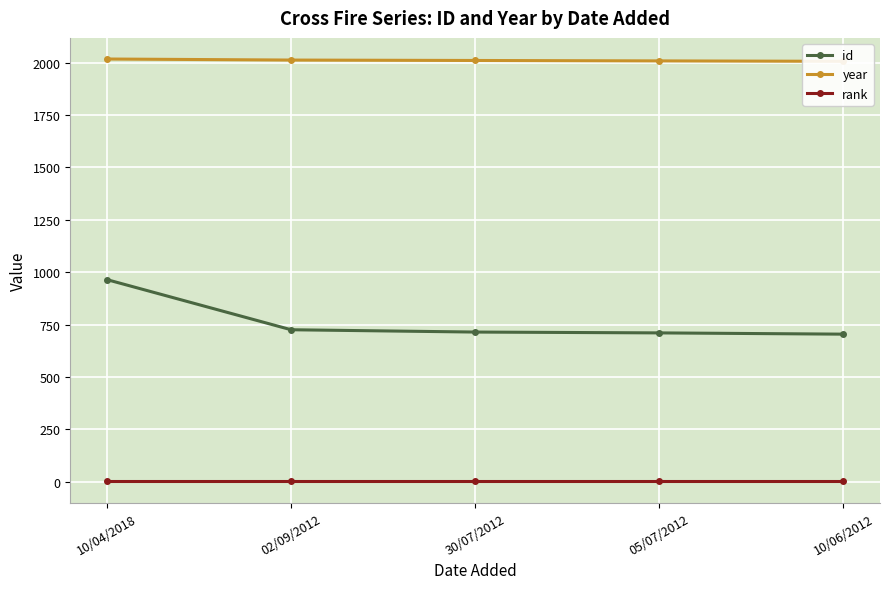

What is the sum of the rank values at 10/06/2012 and 02/09/2012?

2